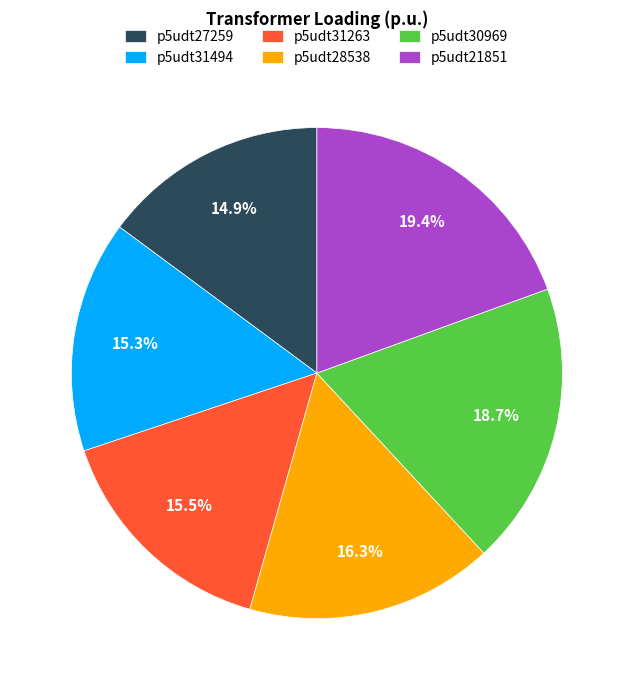

Count the number of slices in the pie.

6